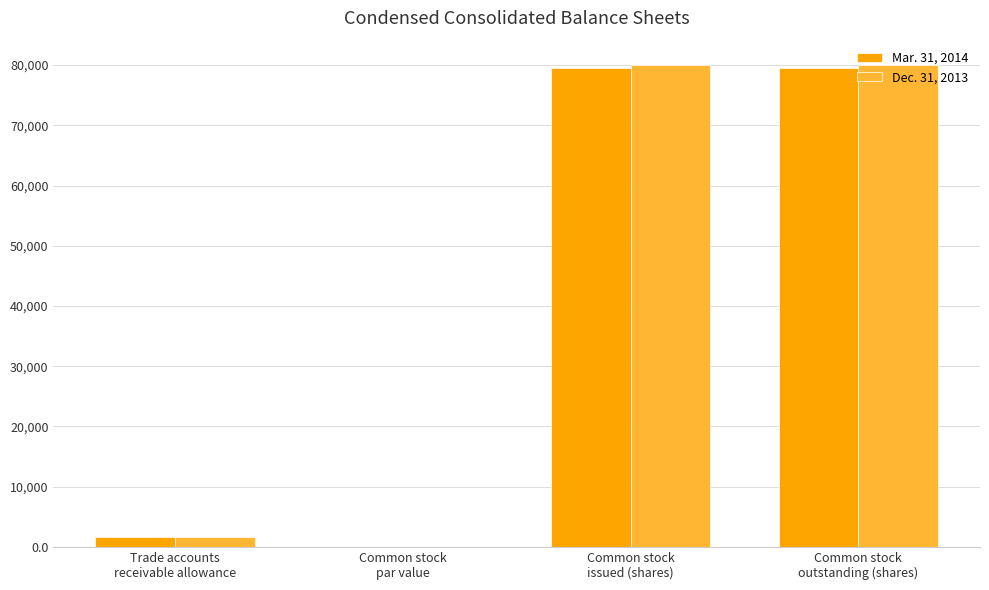

What is the highest value of the Mar. 31, 2014 series?

79544.0